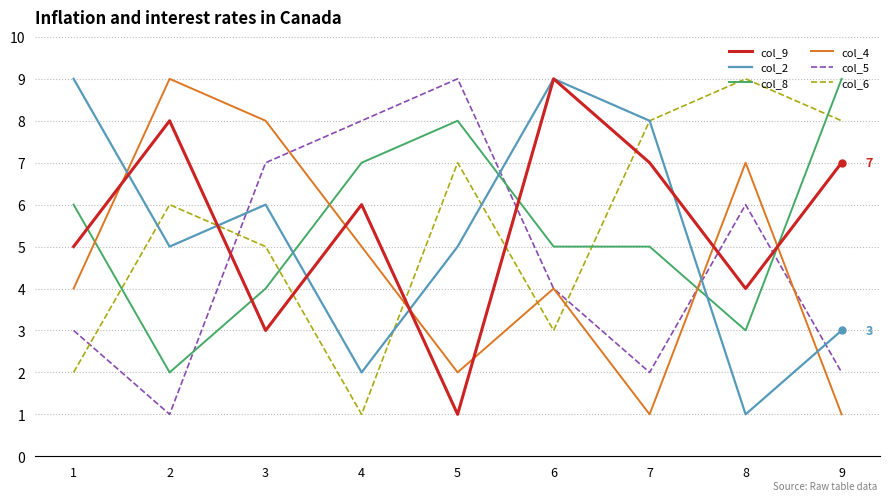

Where is col_6 nearest to the value 5?

3